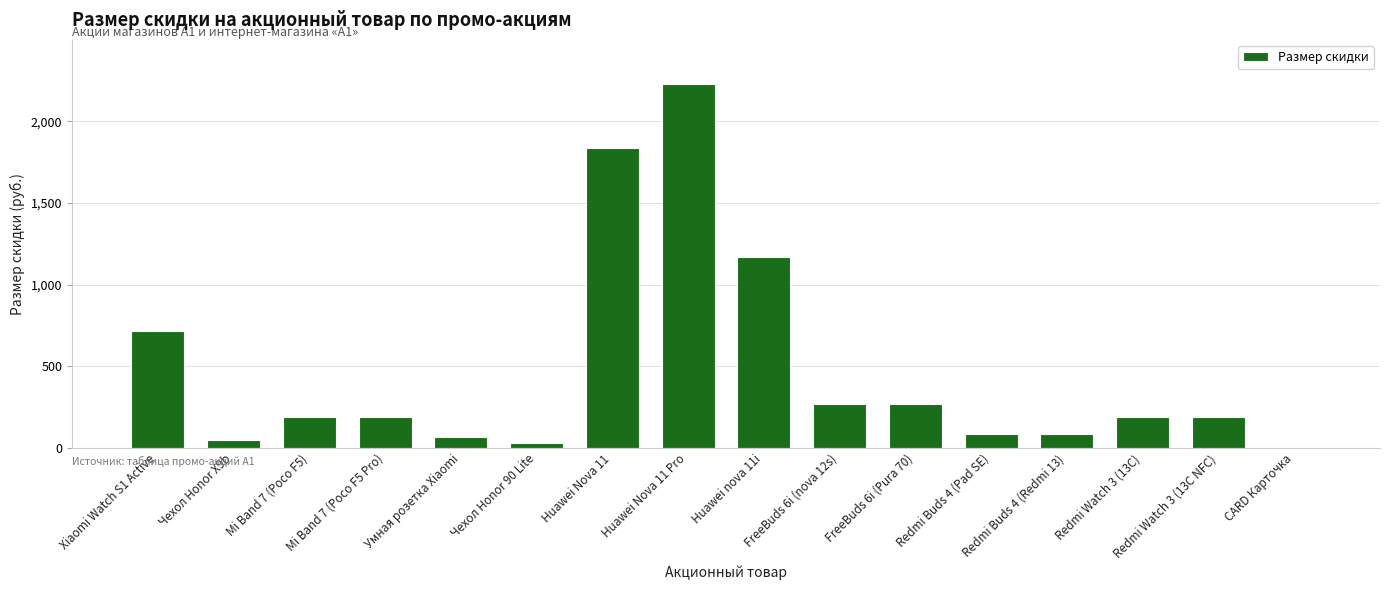

Which has a higher value, Redmi Watch 3 (13C NFC) or FreeBuds 6i (Pura 70)?

FreeBuds 6i (Pura 70)